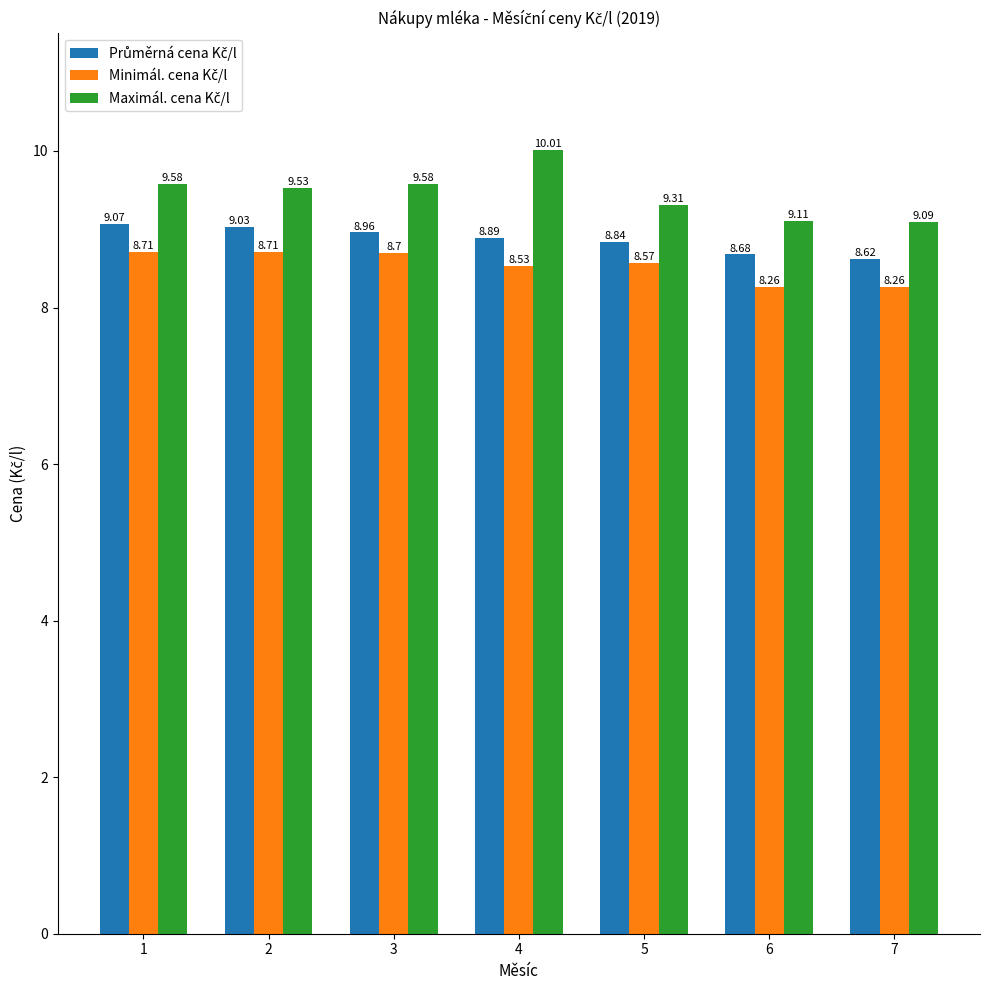

What is the total value across all series at 2?

27.3